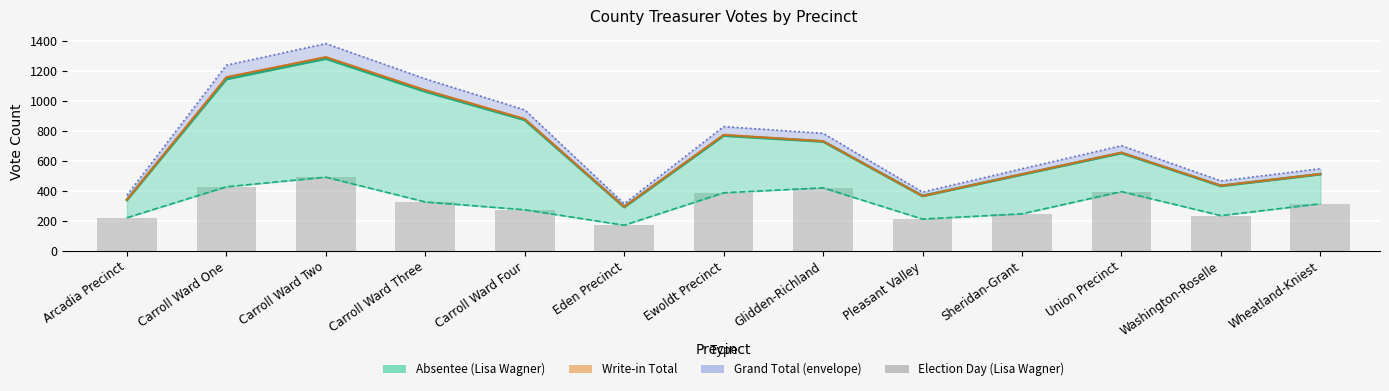

At which label does Election Day (Lisa Wagner) reach its peak?

Carroll Ward Two